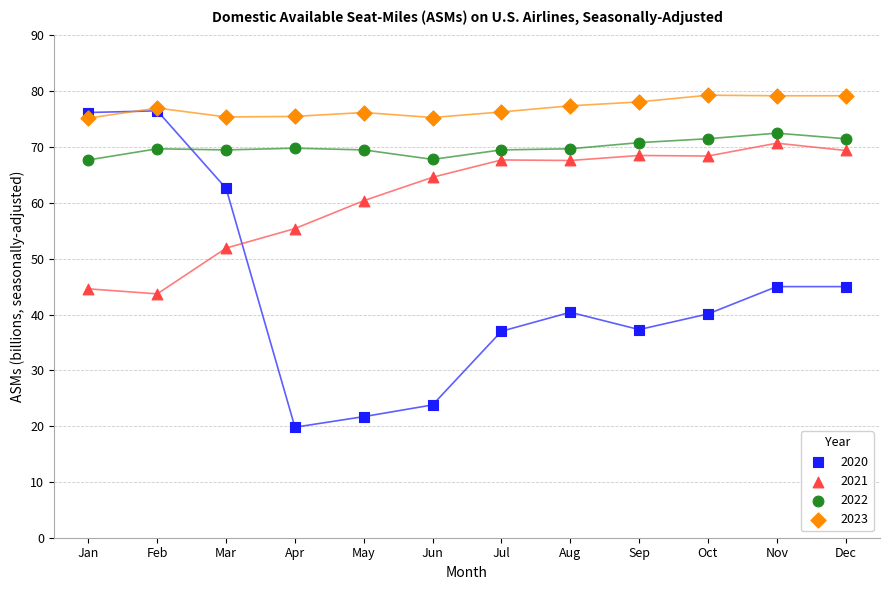

Which series has the widest spread of Y values?

2020